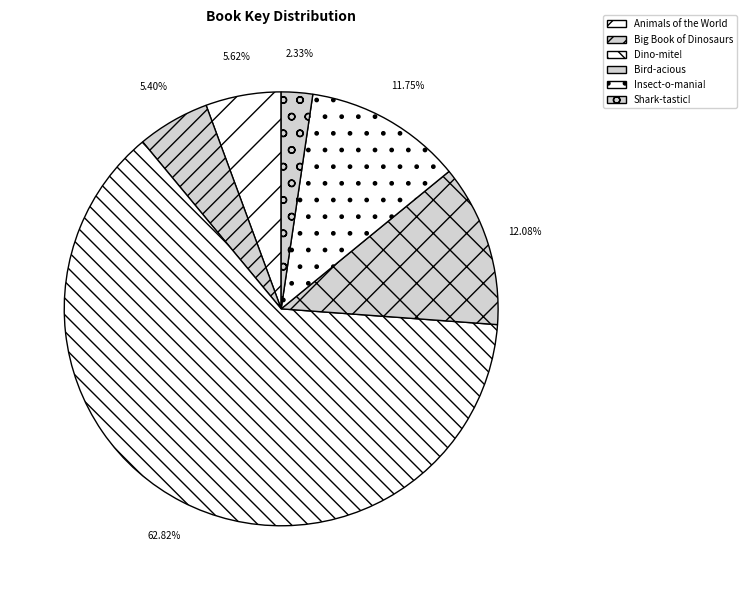

To the nearest percent, what percentage of the pie is Big Book of Dinosaurs?

5%